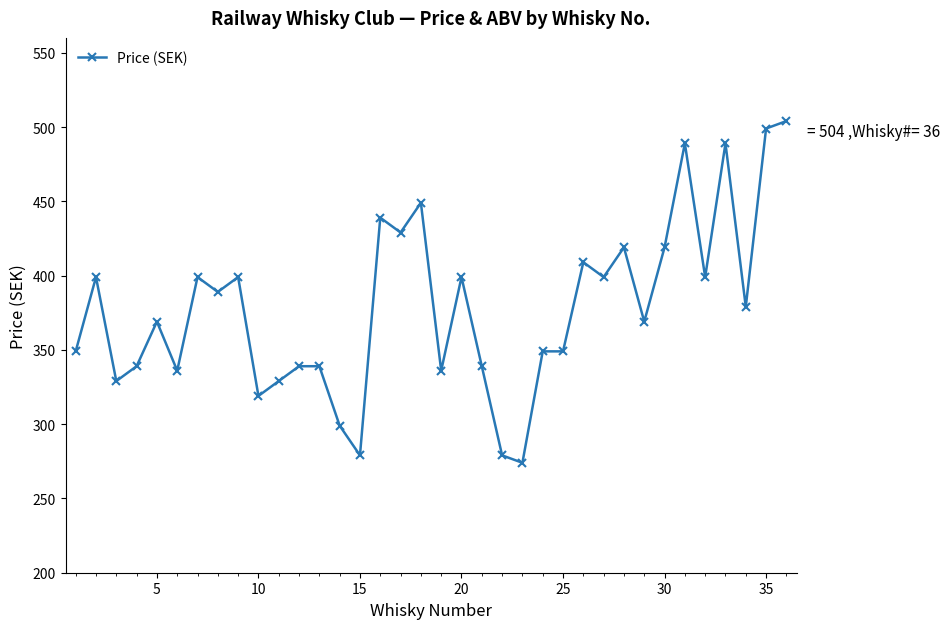

What is the smallest value displayed?

274